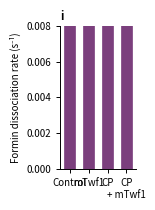

Does the chart contain any negative values?

No